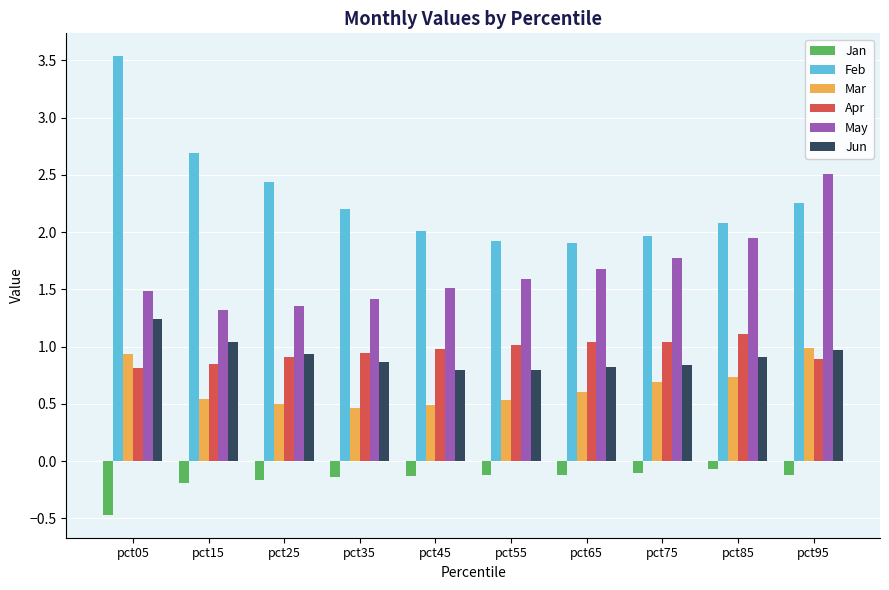

What is the difference between the highest and lowest values at pct15?

2.9